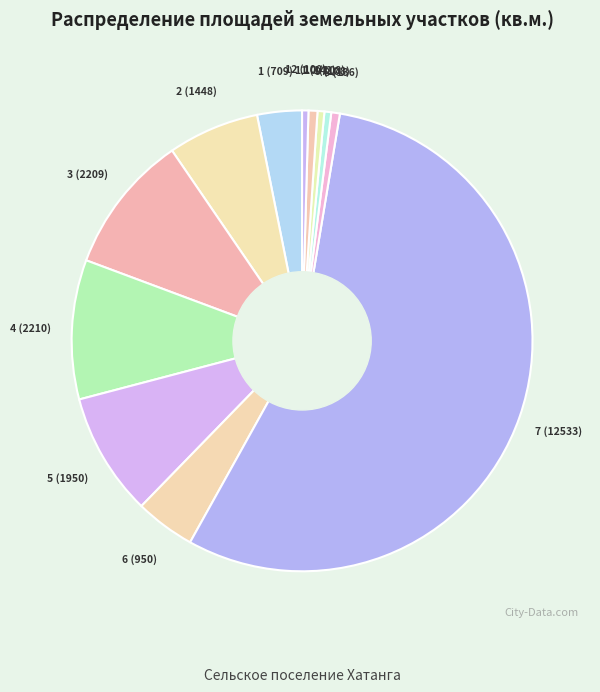

What is the largest slice in the pie chart?

7 (12533)